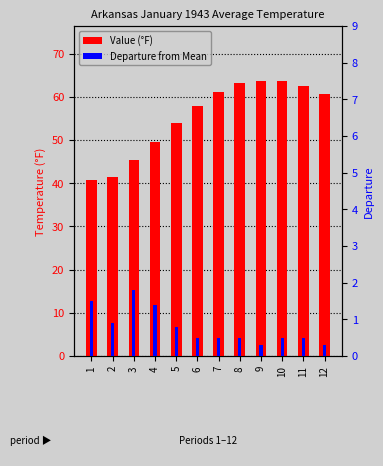

What is the sum of all Departure values?

9.5